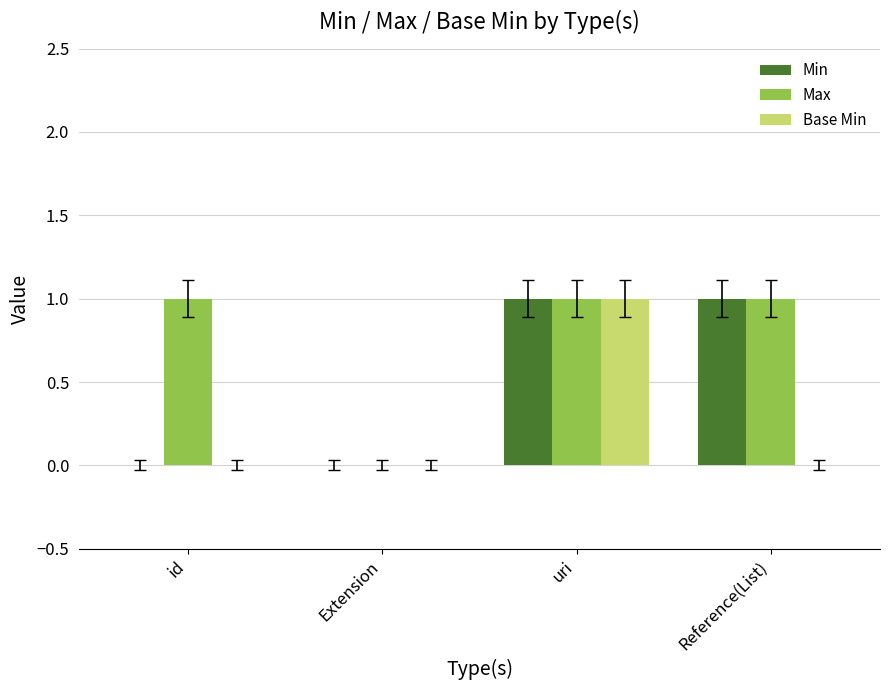

True or false: Min has a value of 1 at Reference(List).

True